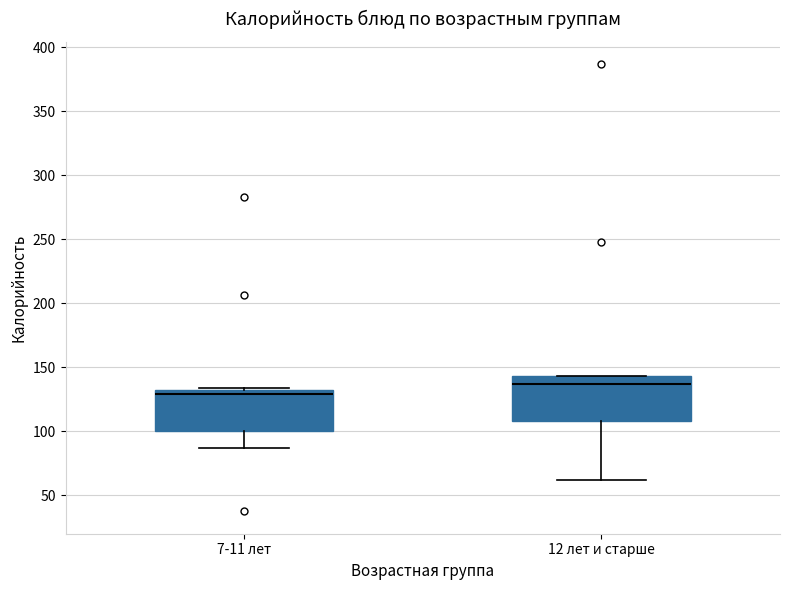

Reading left to right, transcribe this box plot: for each box, give where its median line is, the range the box spans, and where its two whiskers end, as read against the y-axis. The values are not printed on the chart, so give them approximately, as read against the axis.

7-11 лет: median 130, box 100 to 135, whiskers 85 to 135
12 лет и старше: median 135, box 110 to 145, whiskers 60 to 145